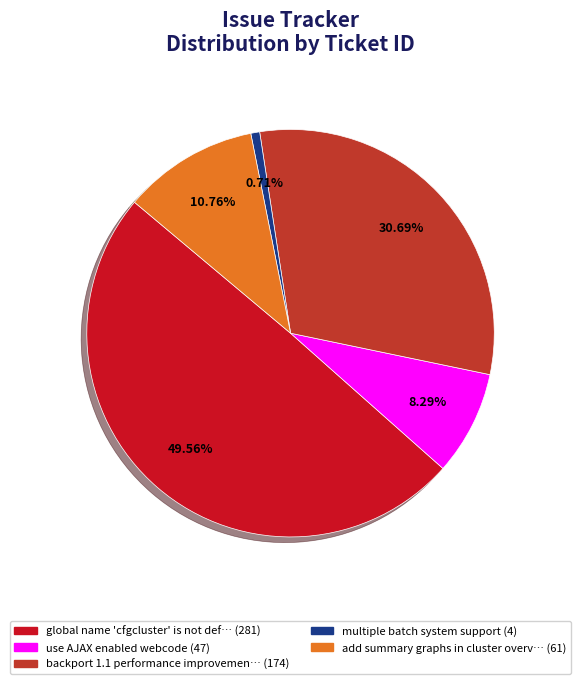

Is there a majority slice in this chart?

No